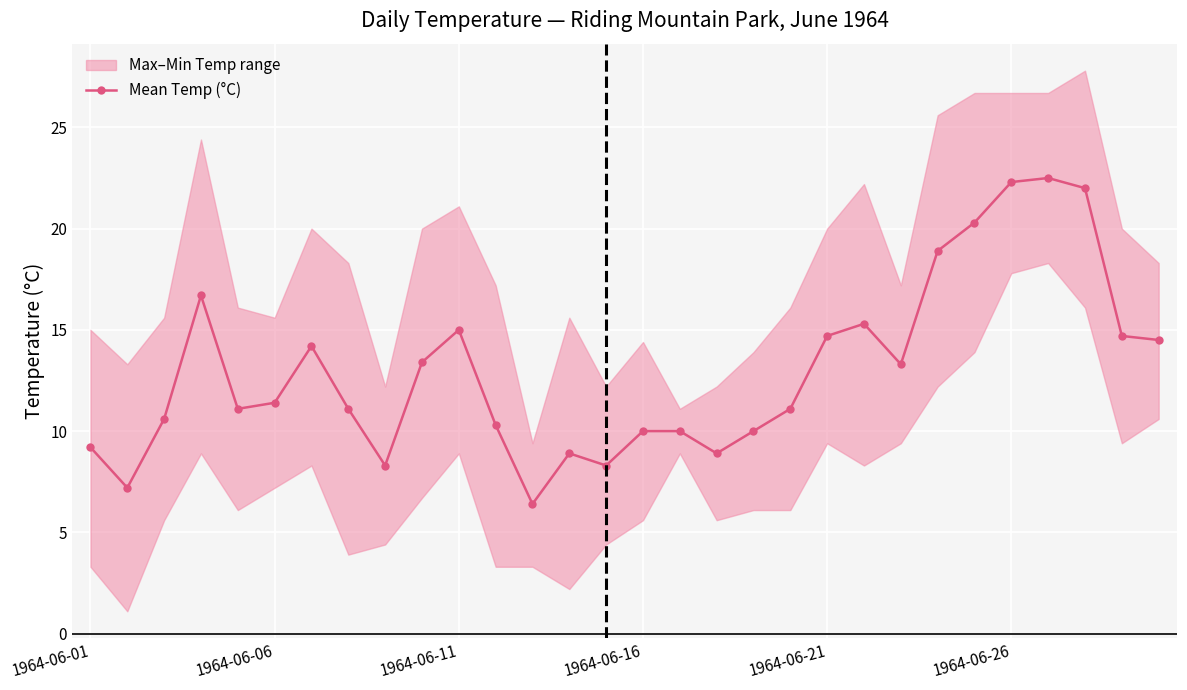

What position from the right is 12?

18